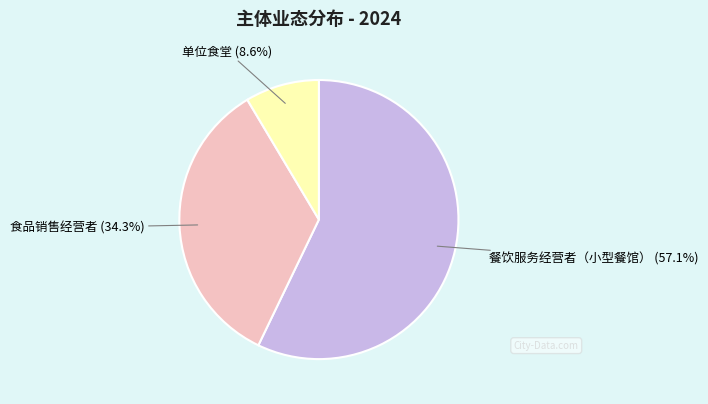

Does 单位食堂 represent more than half of the total?

No